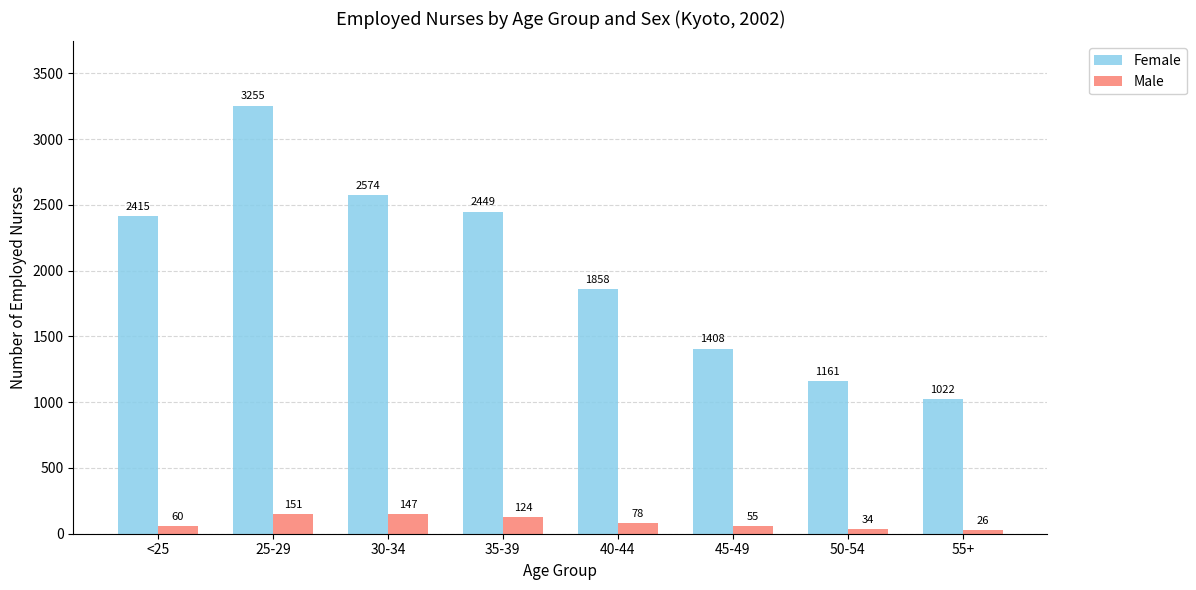

Reading right to left, list all the values displayed in this chart.

Female: 55+=1022	50-54=1161	45-49=1408	40-44=1858	35-39=2449	30-34=2574	25-29=3255	<25=2415
Male: 55+=26	50-54=34	45-49=55	40-44=78	35-39=124	30-34=147	25-29=151	<25=60